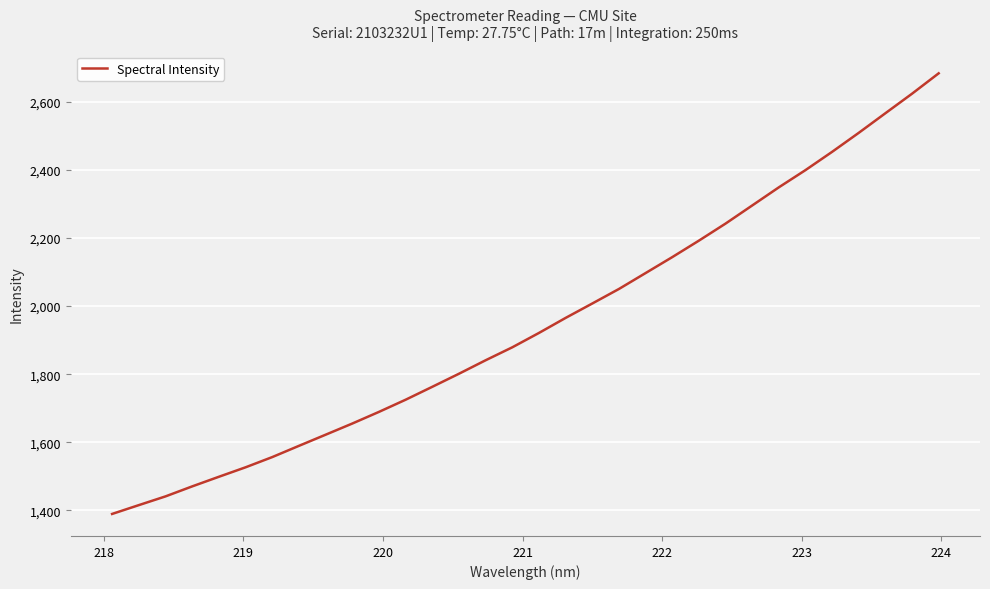

What is the average value?

1948.7